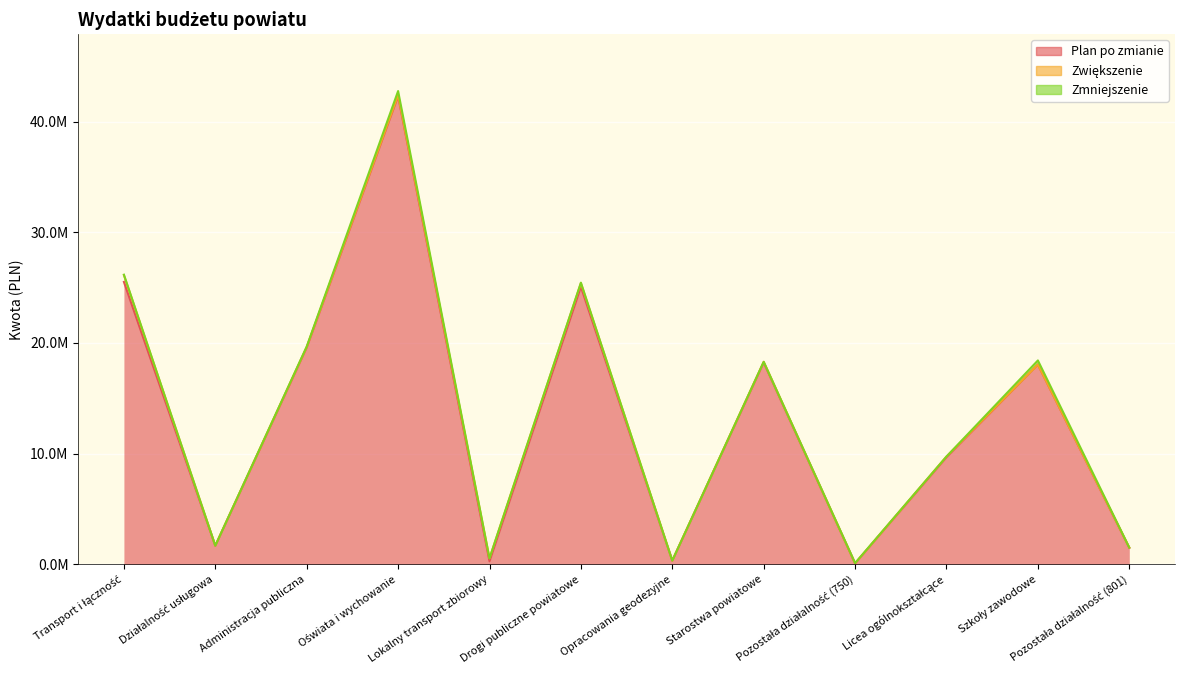

True or false: Zmniejszenie and Plan po zmianie intersect in this chart.

False